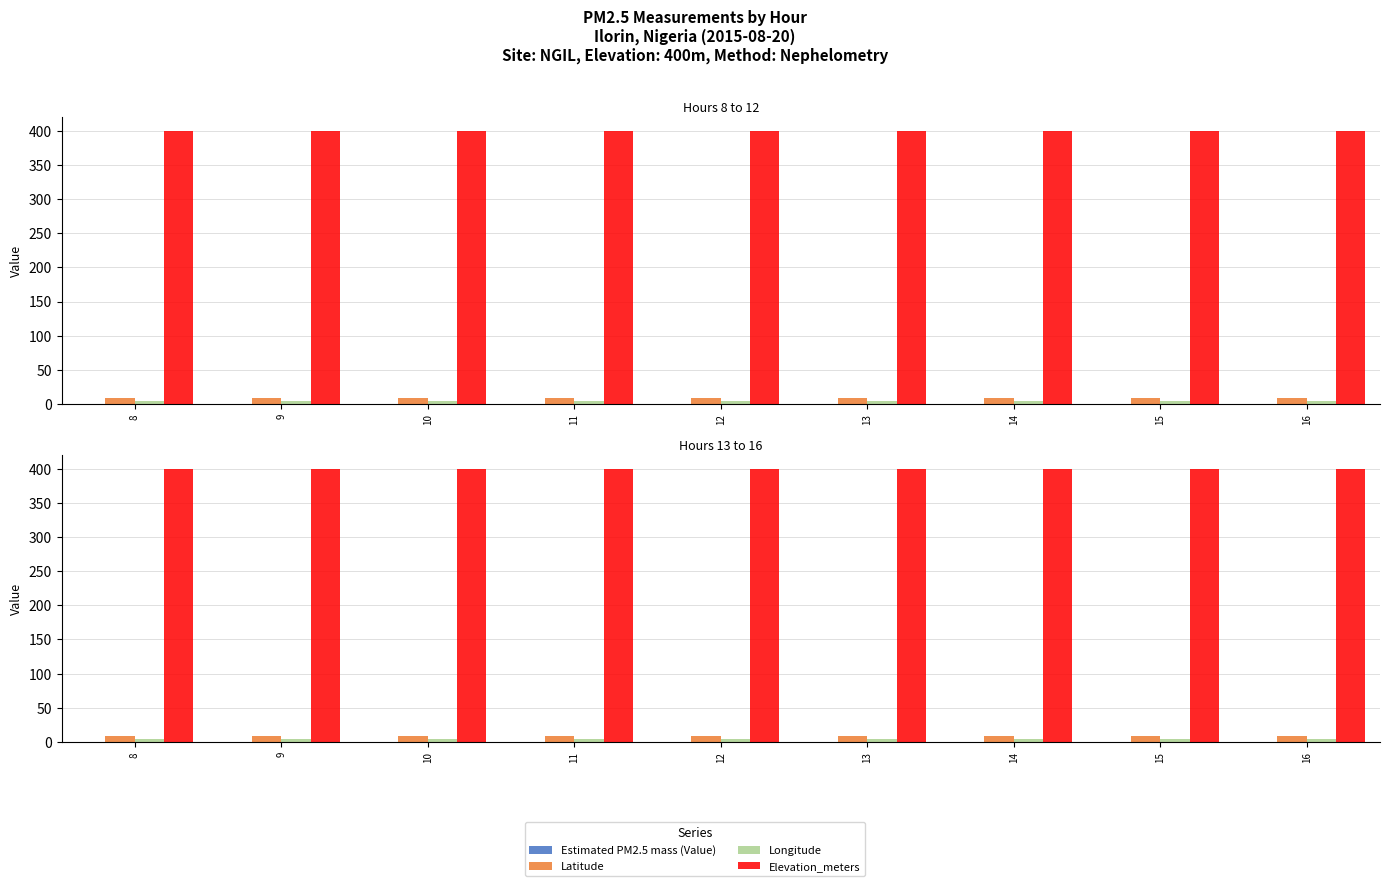

What are all the series names shown in the legend?

Estimated PM2.5 mass (Value), Latitude, Longitude, Elevation_meters